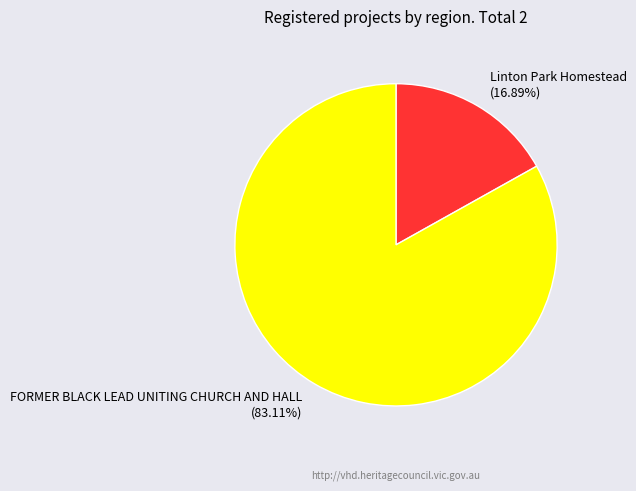

What is the total percentage of Linton Park Homestead and FORMER BLACK LEAD UNITING CHURCH AND HALL?

100.0%